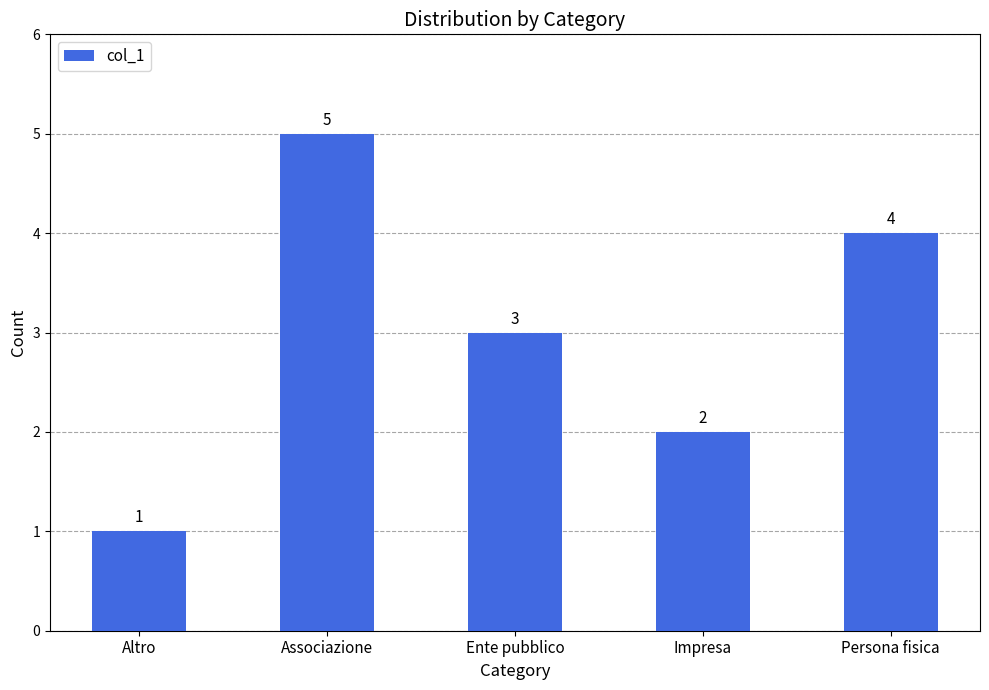

Is it true that the value at Persona fisica is 4?

True